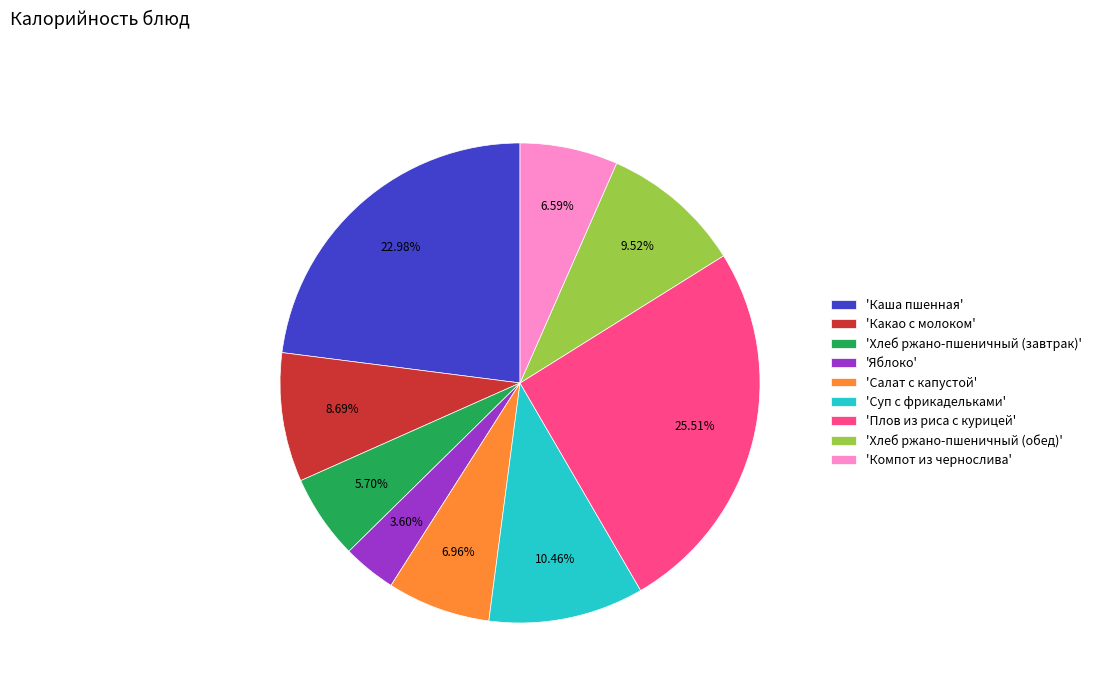

Between 'Плов из риса с курицей' and 'Хлеб ржано-пшеничный (обед)', which is larger?

'Плов из риса с курицей'